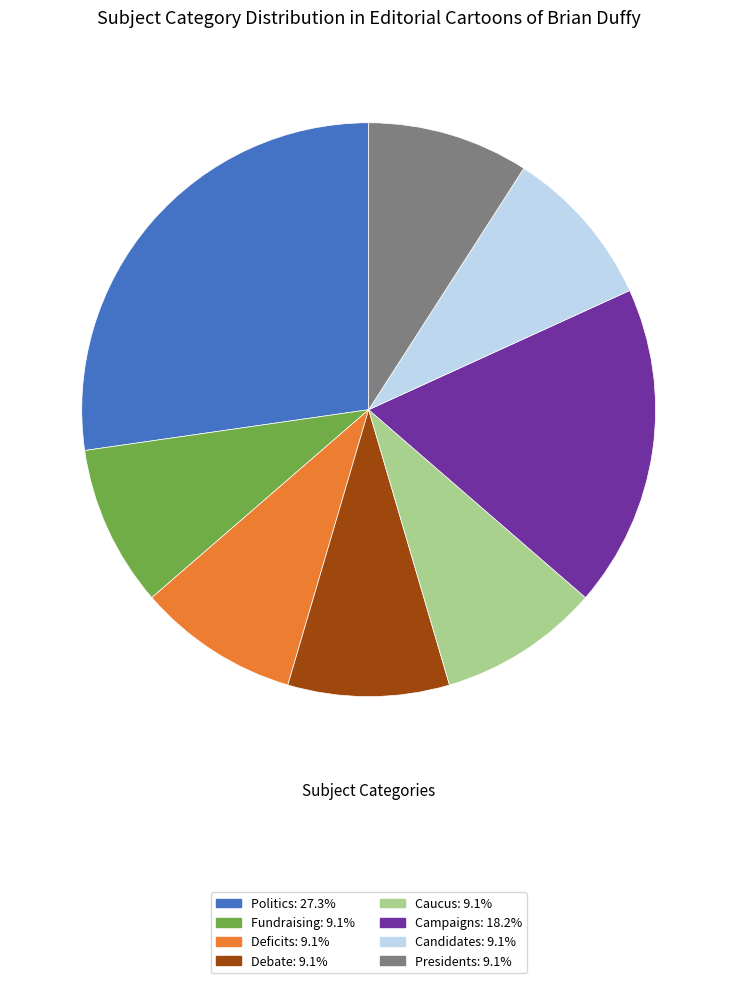

What is the ratio of the value at Deficits: 9.1% to the value at Fundraising: 9.1%?

1.0